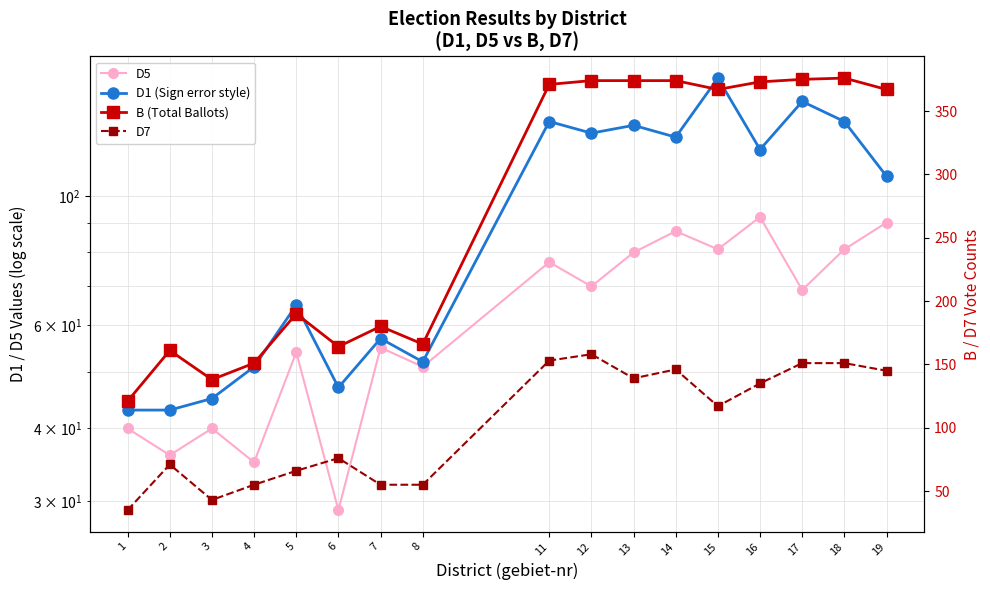

What is the value of the D5 point at the 11th from the left?

80